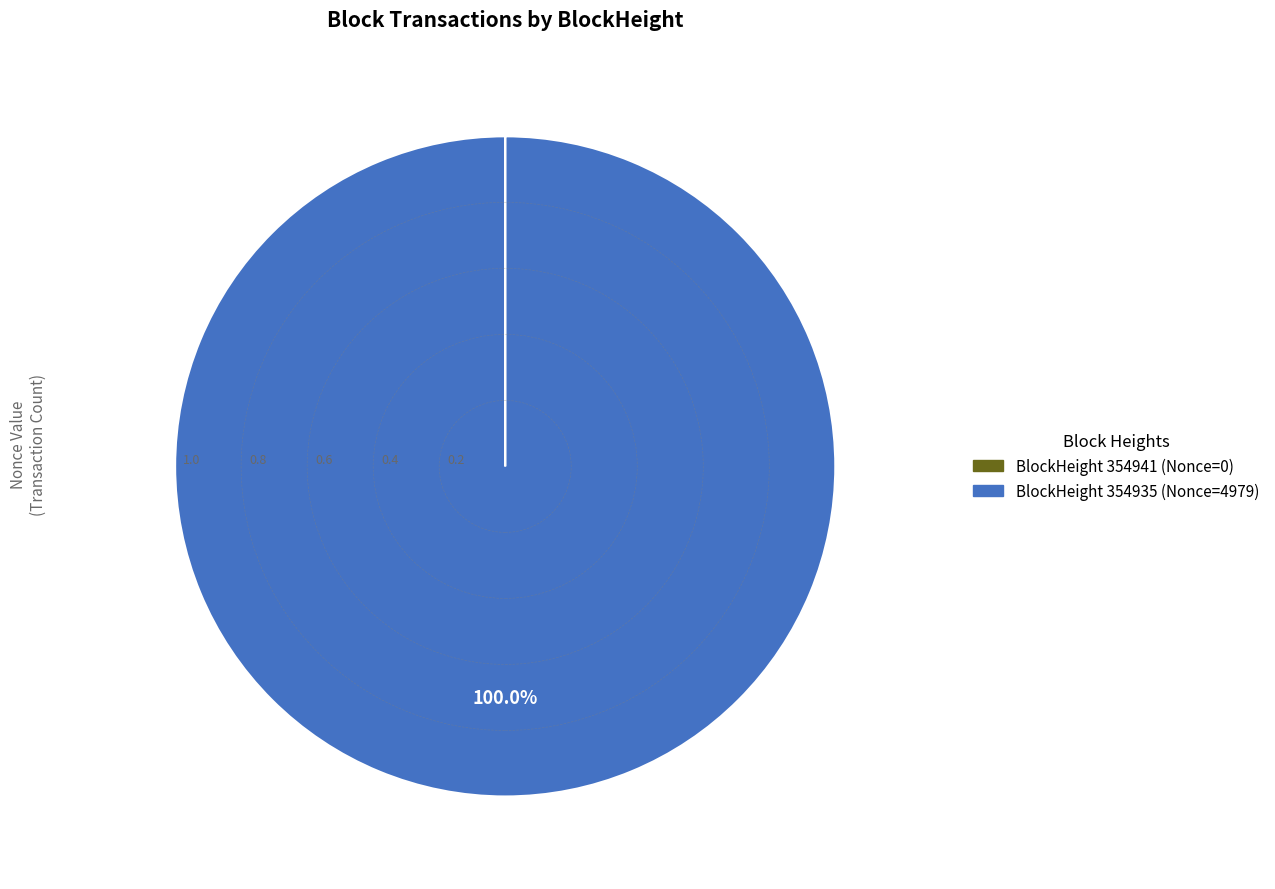

Does any single category account for the majority?

Yes